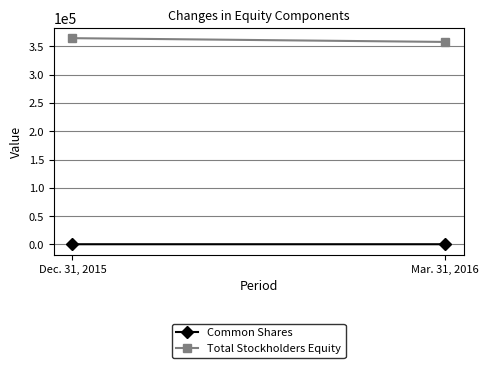

What is the approximate value of Common Shares at Mar. 31, 2016?

475